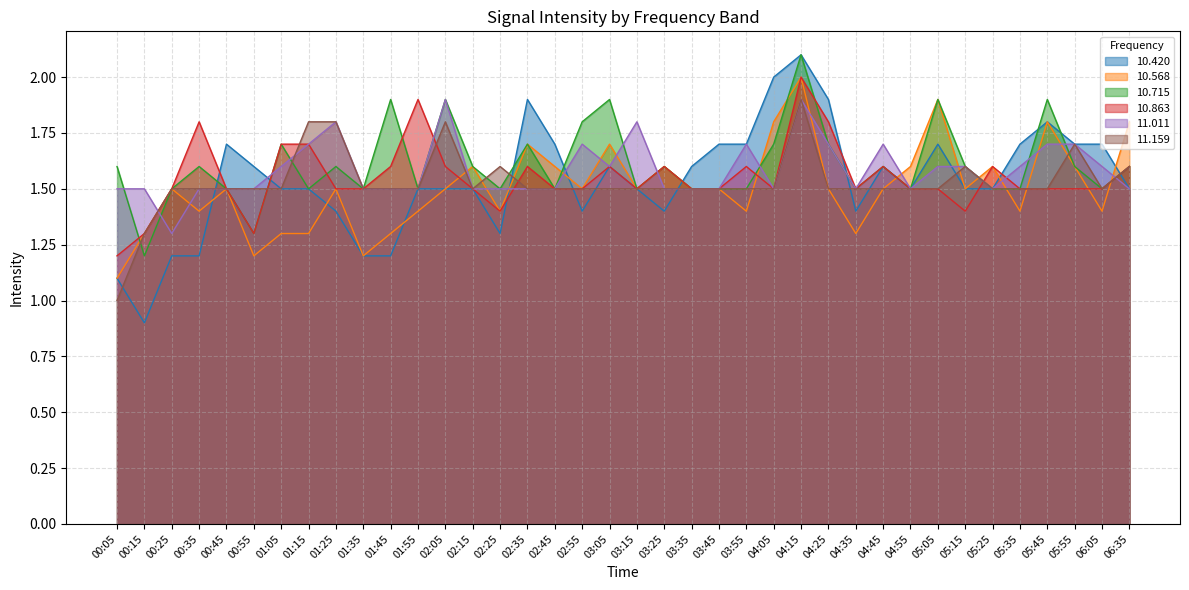

The  10.863 series shows 2.2 at 02:25. True or false?

False